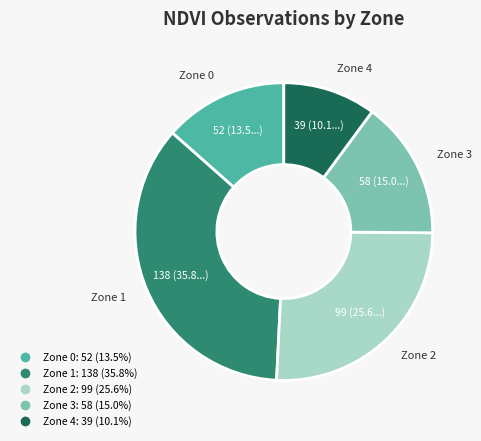

What is the smallest slice in the pie chart?

Zone 4